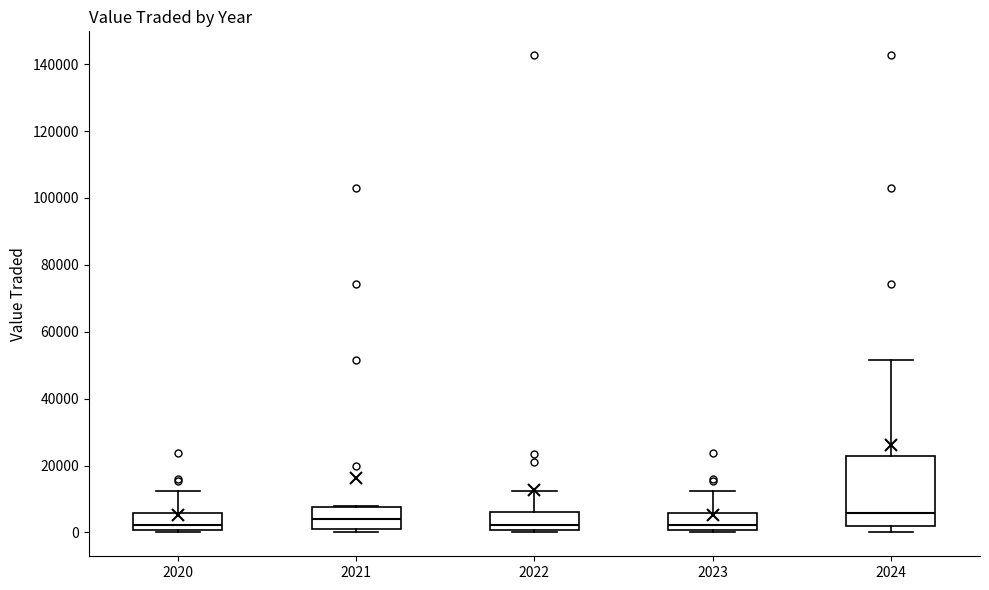

Reading left to right, read every box against the y-axis: the position of its median line, the range the box covers, and the ends of its whiskers. The values are not printed on the chart, so give them approximately, as read against the axis.

2020: median 2000, box 0 to 6000, whiskers 0 (just below the box's lower edge) to 12000
2021: median 4000, box 0 to 8000, whiskers 0 (just below the box's lower edge) to 8000
2022: median 2000, box 0 to 6000, whiskers 0 (just below the box's lower edge) to 12000
2023: median 2000, box 0 to 6000, whiskers 0 (just below the box's lower edge) to 12000
2024: median 6000, box 2000 to 22000, whiskers 0 to 52000